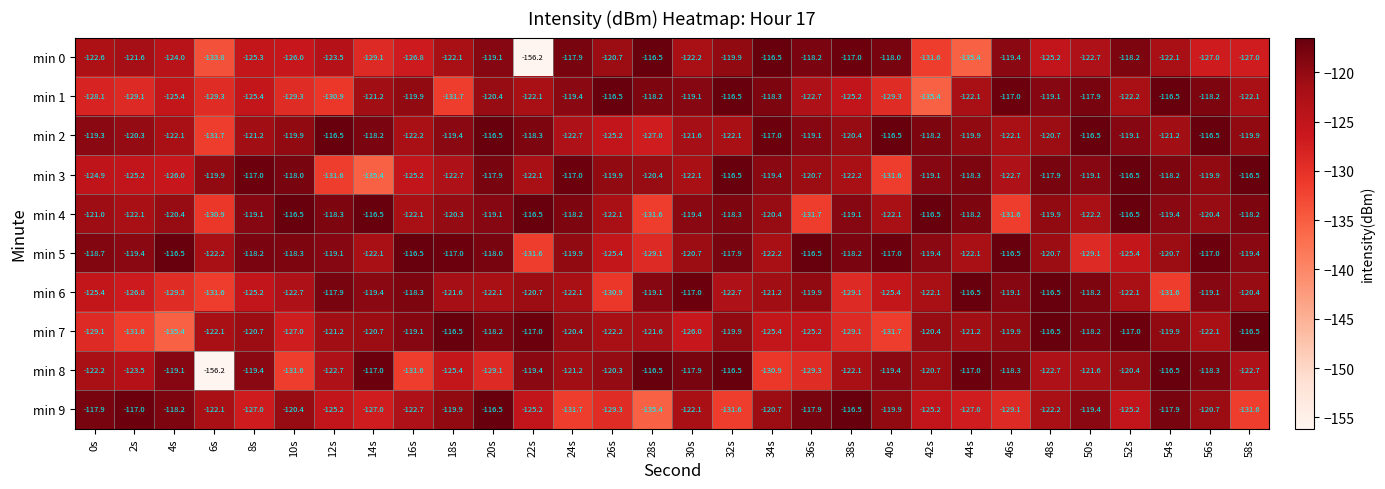

At 26s, list the series in order from largest to smallest.

min 1, min 3, min 8, min 0, min 4, min 7, min 2, min 5, min 9, min 6